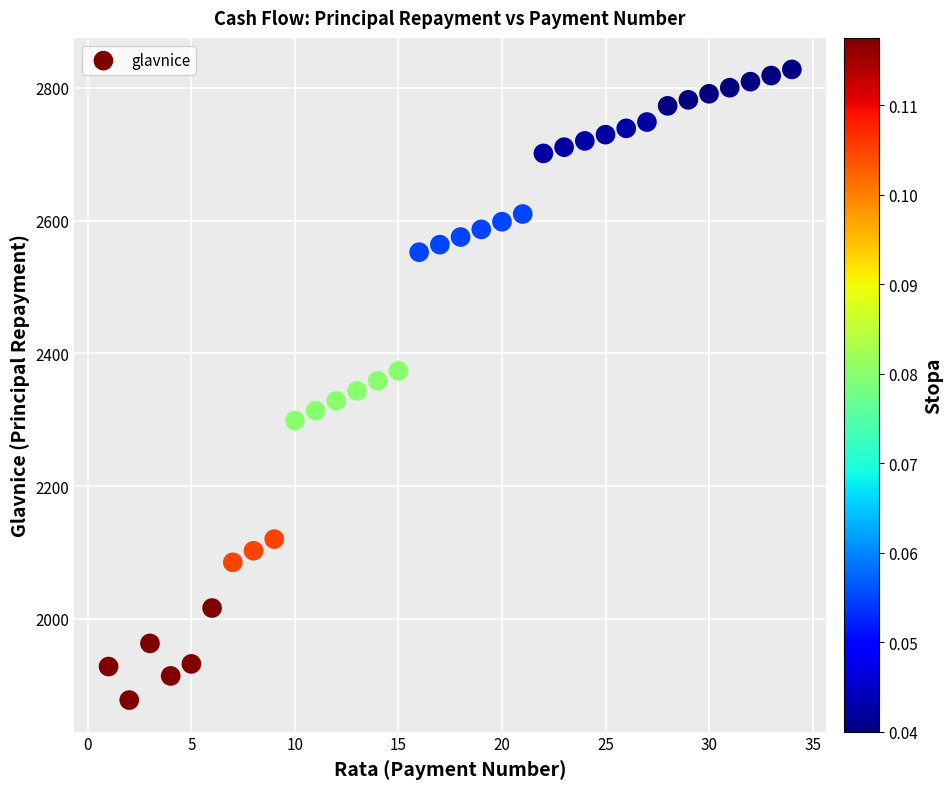

What is the range of Y values (max minus min)?

950.5